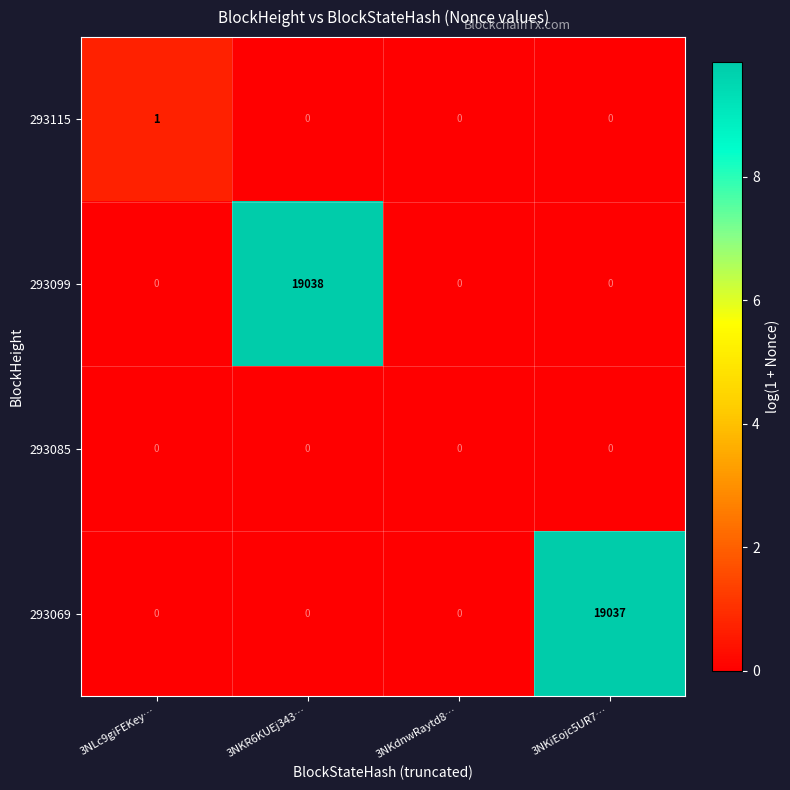

Which series has the largest range (max minus min)?

293099